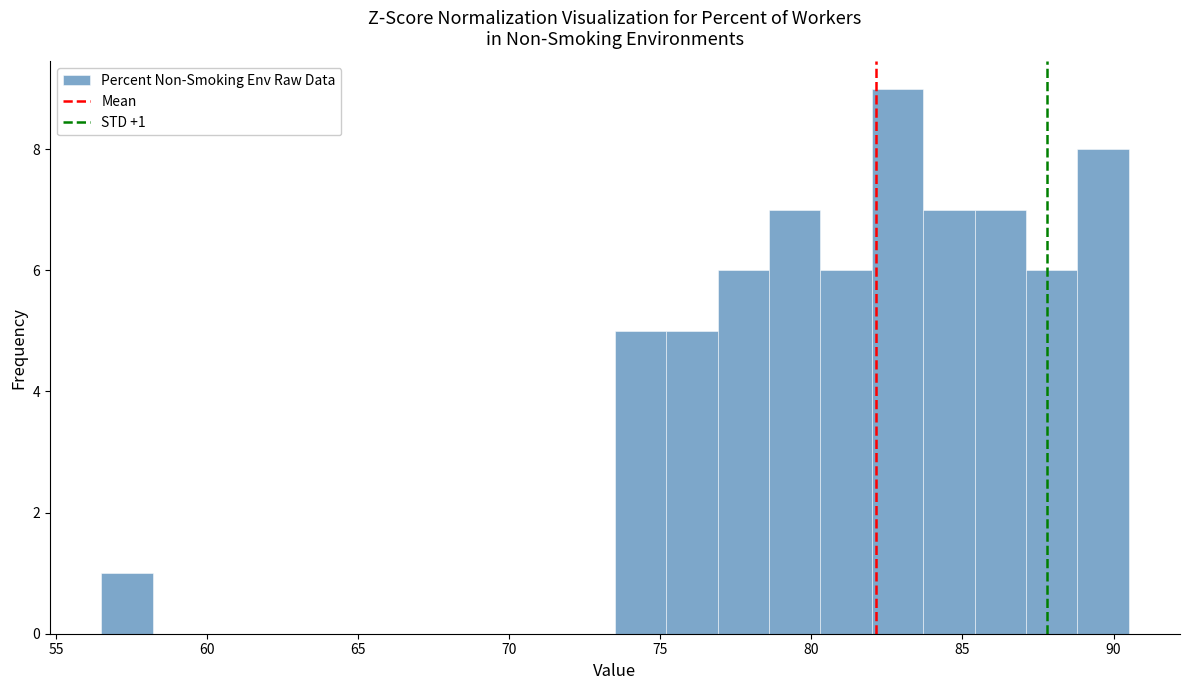

Around what value on the x-axis is the tallest bar? Give the approximate position of its centre, as read against the axis.

83.0